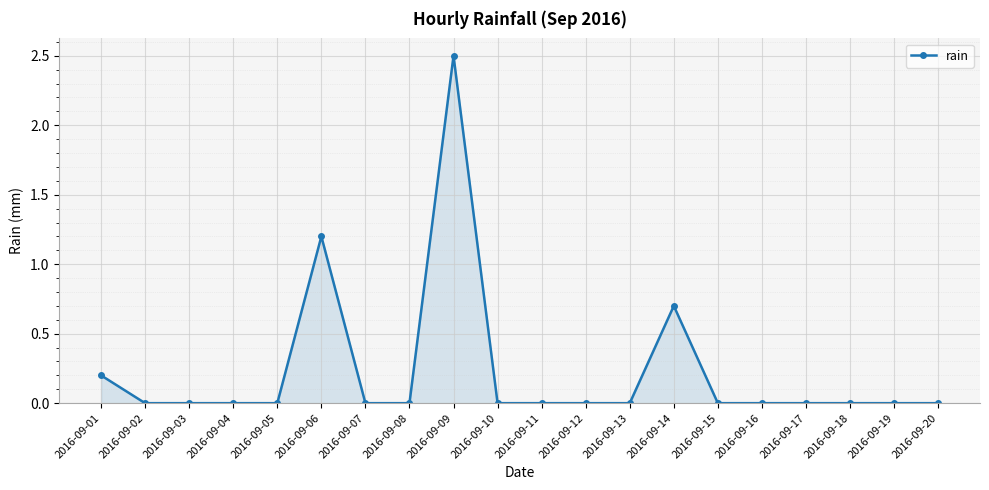

How many series are shown in this chart?

1